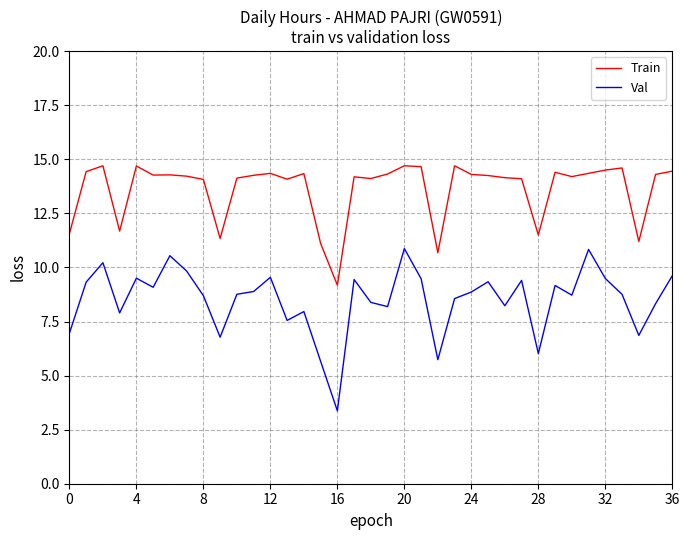

List the series in order of their overall mean, lowest first.

Val, Train